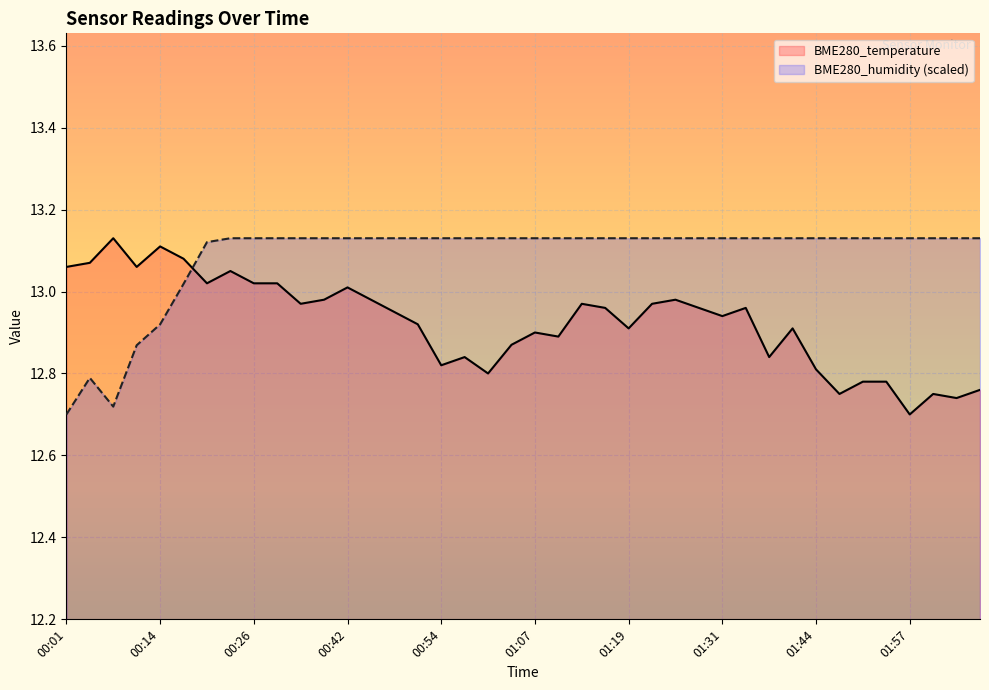

List the series in order of their overall mean, lowest first.

BME280_temperature, BME280_humidity (scaled)